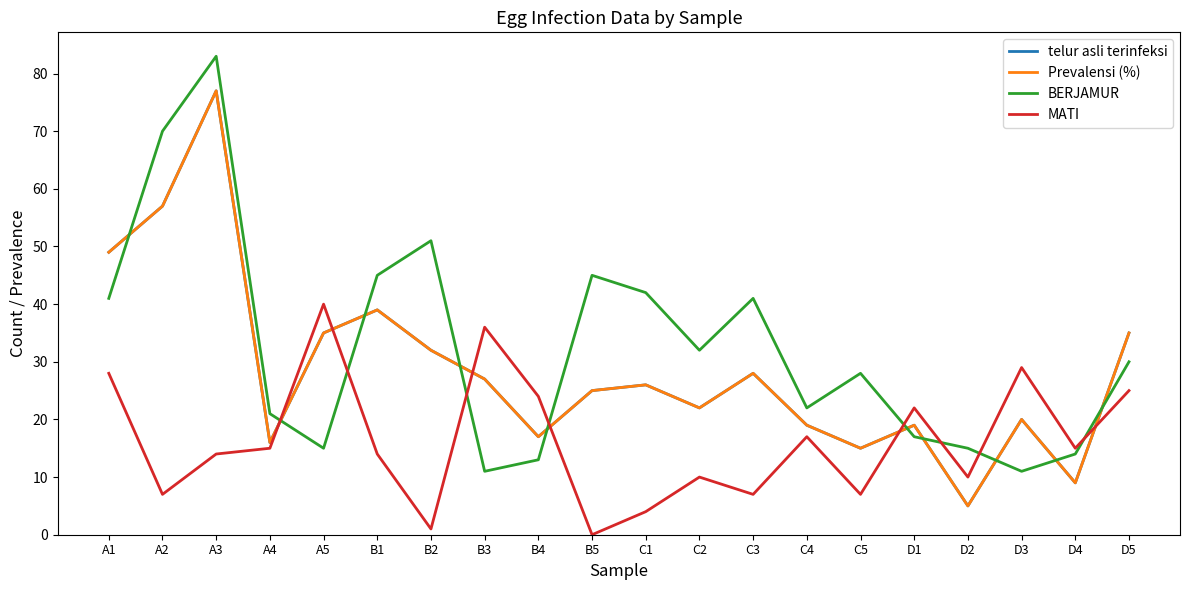

Does the chart display data point markers on the line(s)?

No